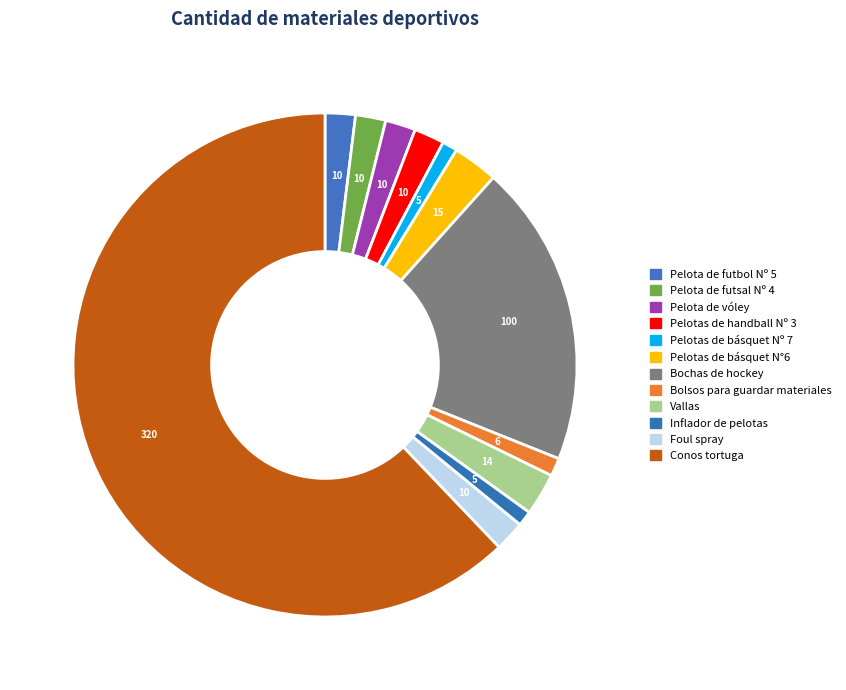

Which slice is the smallest?

Pelotas de básquet Nº 7